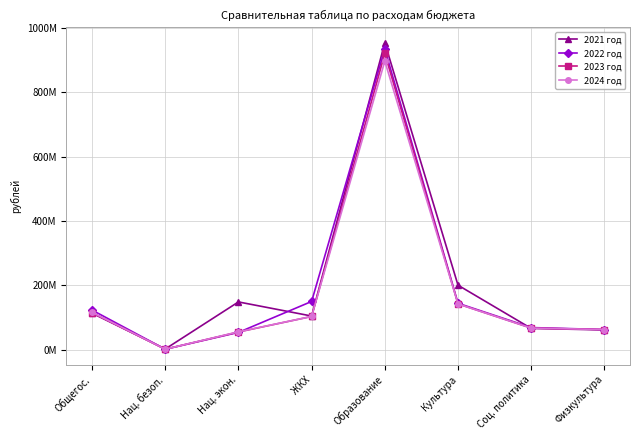

Reading left to right, list all the values displayed in this chart.

2021 год: Общегос.=113834805.2	Нац. безоп.=2698356.4	Нац. экон.=148806237.2	ЖКХ=105036406.1	Образование=952774724.5	Культура=200785110.3	Соц. политика=66625489.6	Физкультура=61932063.4
2022 год: Общегос.=123556662.6	Нац. безоп.=2095000.0	Нац. экон.=54254307.0	ЖКХ=150319411.5	Образование=933524309.3	Культура=144662685.4	Соц. политика=69284640.0	Физкультура=63153660.4
2023 год: Общегос.=115361438.2	Нац. безоп.=2095000.0	Нац. экон.=55541277.0	ЖКХ=103714035.0	Образование=919676990.4	Культура=142780685.4	Соц. политика=67635496.0	Физкультура=63153660.4
2024 год: Общегос.=116324947.1	Нац. безоп.=2095000.0	Нац. экон.=56079287.0	ЖКХ=103714035.0	Образование=895867775.9	Культура=142780685.4	Соц. политика=67635496.0	Физкультура=63153660.4